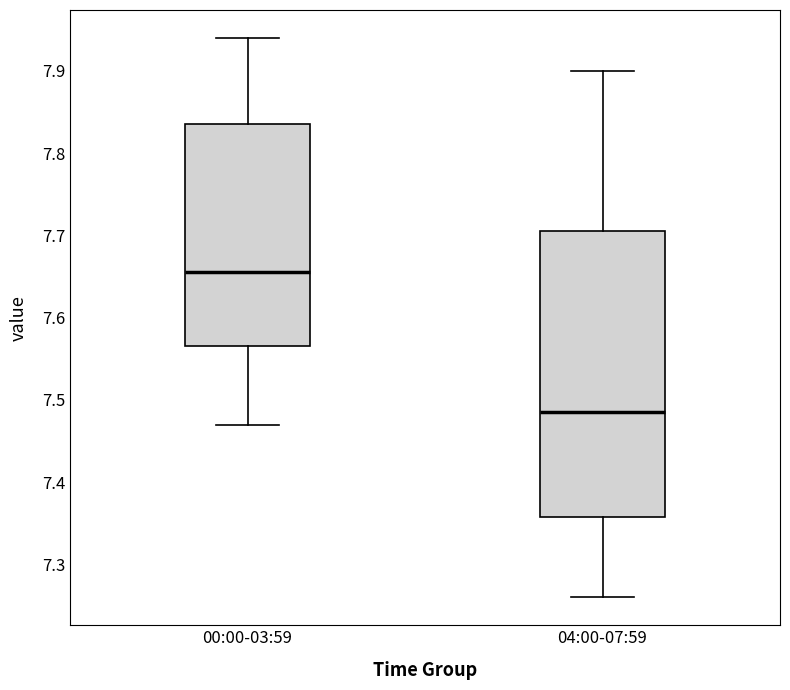

Reading left to right, read every box against the y-axis: the position of its median line, the range the box covers, and the ends of its whiskers. The values are not printed on the chart, so give them approximately, as read against the axis.

00:00-03:59: median 7.66, box 7.57 to 7.84, whiskers 7.47 to 7.94
04:00-07:59: median 7.49, box 7.36 to 7.71, whiskers 7.26 to 7.90